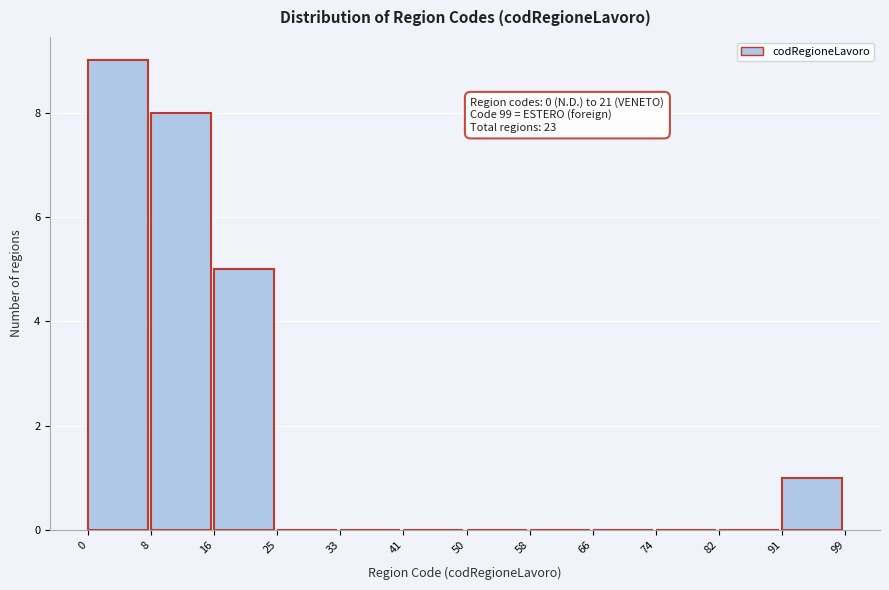

Over which range of the x-axis is the bar tallest?

0 to 8